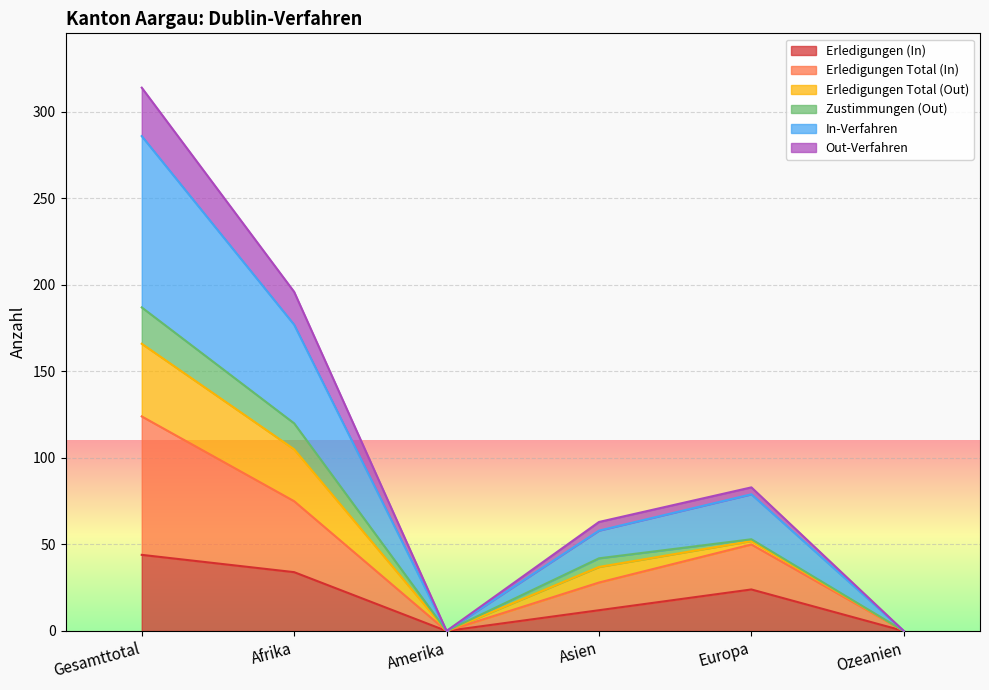

Which category has the lowest value across all series?

Amerika